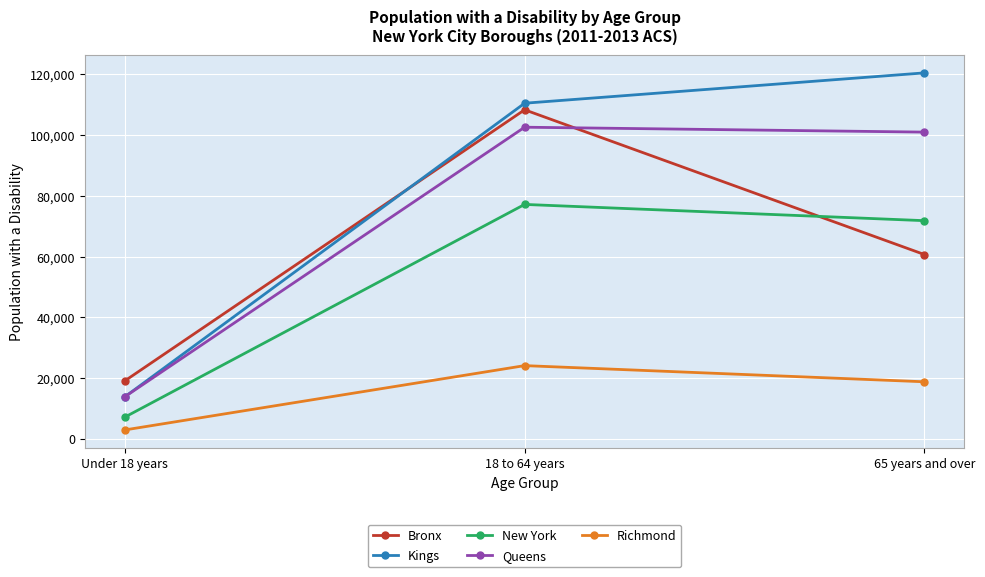

What is the difference between the Richmond values at 18 to 64 years and Under 18 years?

21167